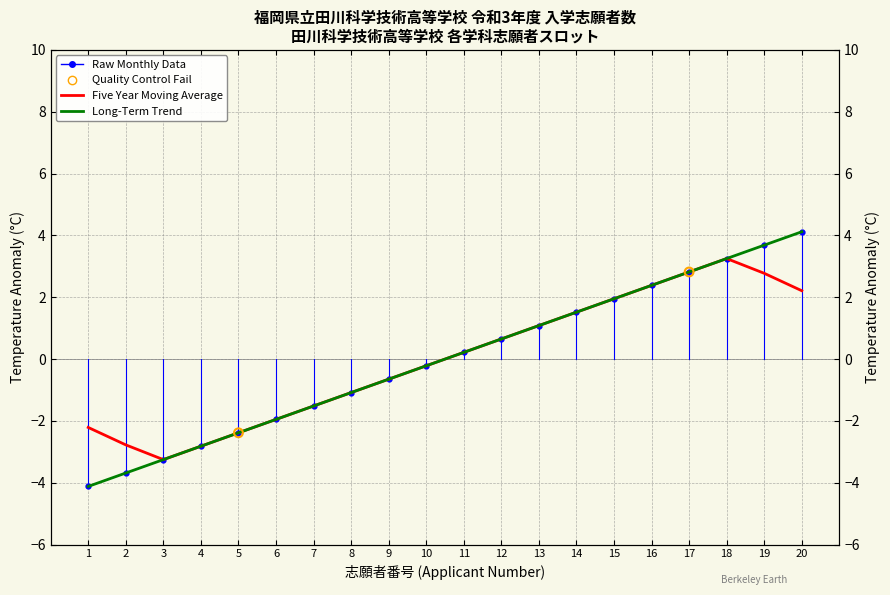

At which category is the sum across all series the highest?

20